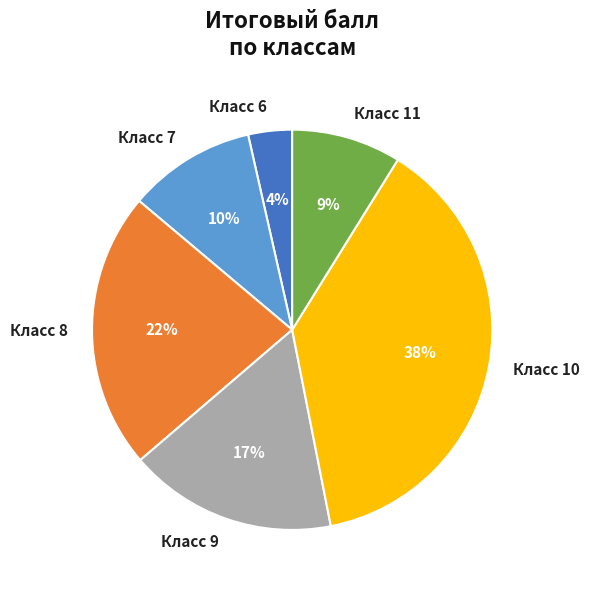

Is there a majority slice in this chart?

No